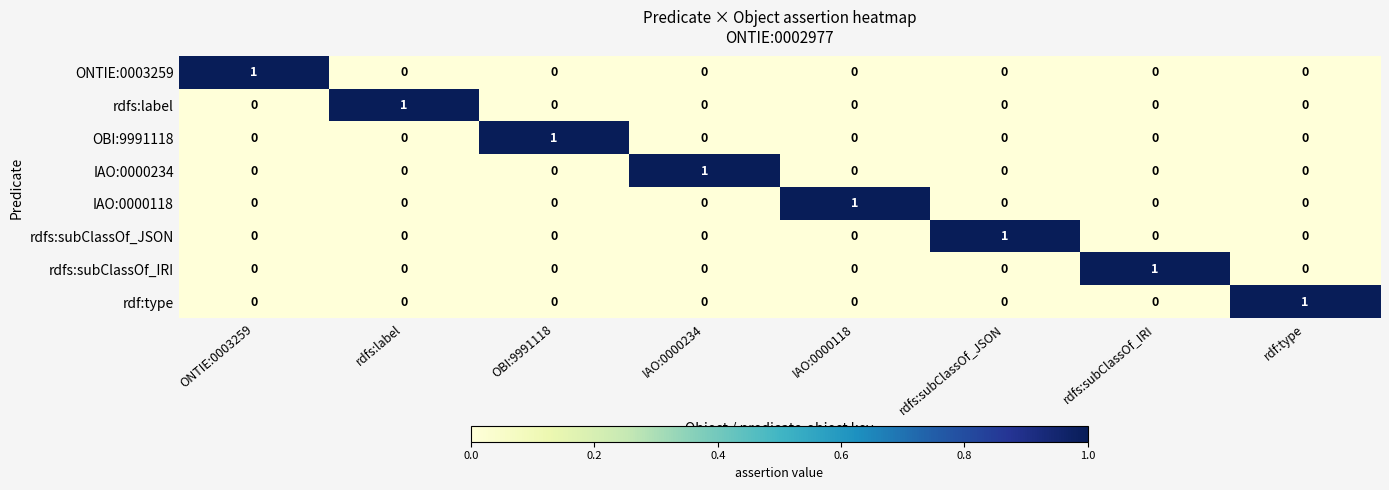

Is it true that OBI:9991118 equals 0 at rdfs:subClassOf_IRI?

True